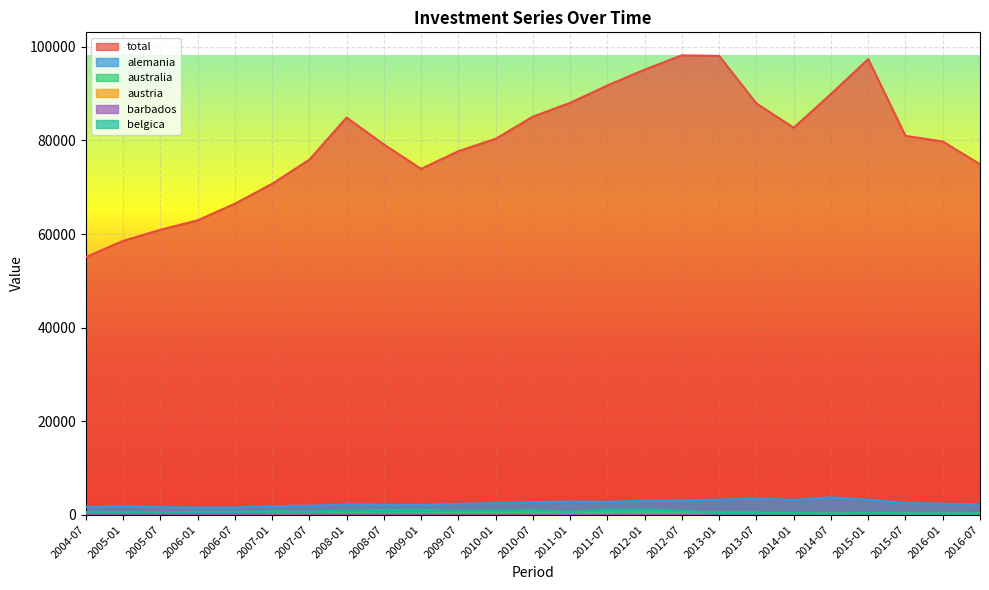

Reading left to right, list all the values displayed in this chart.

total: 2004-07=55067.2	2005-01=58535.1	2005-07=60904.5	2006-01=62925.5	2006-07=66478.7	2007-01=70738.5	2007-07=75888.9	2008-01=84905.0	2008-07=79150.6	2009-01=73934.5	2009-07=77713.7	2010-01=80363.2	2010-07=85097.4	2011-01=88045.2	2011-07=91762.5	2012-01=95152.9	2012-07=98208.1	2013-01=98069.3	2013-07=87907.0	2014-01=82730.9	2014-07=89938.6	2015-01=97396.5	2015-07=80989.8	2016-01=79788.3	2016-07=74921.9
alemania: 2004-07=1675.5	2005-01=1854.2	2005-07=1648.0	2006-01=1560.6	2006-07=1574.7	2007-01=1863.0	2007-07=1932.0	2008-01=2224.6	2008-07=2167.2	2009-01=2079.1	2009-07=2328.6	2010-01=2491.1	2010-07=2706.6	2011-01=2798.7	2011-07=2760.4	2012-01=2995.8	2012-07=3043.9	2013-01=3235.6	2013-07=3474.2	2014-01=3178.4	2014-07=3725.3	2015-01=3222.8	2015-07=2525.7	2016-01=2361.0	2016-07=2217.8
australia: 2004-07=134.6	2005-01=208.0	2005-07=170.8	2006-01=149.9	2006-07=168.8	2007-01=225.8	2007-07=264.6	2008-01=326.7	2008-07=312.8	2009-01=327.1	2009-07=354.1	2010-01=420.5	2010-07=524.6	2011-01=417.8	2011-07=457.5	2012-01=477.0	2012-07=504.5	2013-01=459.4	2013-07=445.9	2014-01=330.6	2014-07=311.2	2015-01=346.7	2015-07=326.9	2016-01=286.8	2016-07=322.9
austria: 2004-07=81.9	2005-01=69.3	2005-07=61.8	2006-01=68.8	2006-07=74.7	2007-01=82.7	2007-07=153.8	2008-01=96.1	2008-07=92.1	2009-01=62.7	2009-07=73.8	2010-01=80.8	2010-07=95.3	2011-01=127.4	2011-07=134.2	2012-01=156.3	2012-07=151.2	2013-01=145.9	2013-07=129.4	2014-01=132.1	2014-07=160.8	2015-01=166.8	2015-07=122.5	2016-01=138.1	2016-07=131.5
barbados: 2004-07=138.1	2005-01=139.6	2005-07=145.5	2006-01=154.9	2006-07=181.6	2007-01=78.6	2007-07=89.5	2008-01=116.2	2008-07=98.4	2009-01=102.7	2009-07=45.0	2010-01=60.4	2010-07=26.4	2011-01=28.8	2011-07=42.9	2012-01=44.2	2012-07=45.3	2013-01=42.6	2013-07=38.5	2014-01=44.9	2014-07=80.0	2015-01=54.9	2015-07=40.0	2016-01=40.7	2016-07=31.8
belgica: 2004-07=565.0	2005-01=510.3	2005-07=512.4	2006-01=611.8	2006-07=643.4	2007-01=711.4	2007-07=671.0	2008-01=878.8	2008-07=1030.1	2009-01=1064.4	2009-07=827.0	2010-01=936.7	2010-07=978.8	2011-01=634.0	2011-07=1103.3	2012-01=1130.6	2012-07=846.5	2013-01=331.1	2013-07=285.6	2014-01=252.1	2014-07=187.3	2015-01=272.1	2015-07=220.4	2016-01=164.9	2016-07=194.3